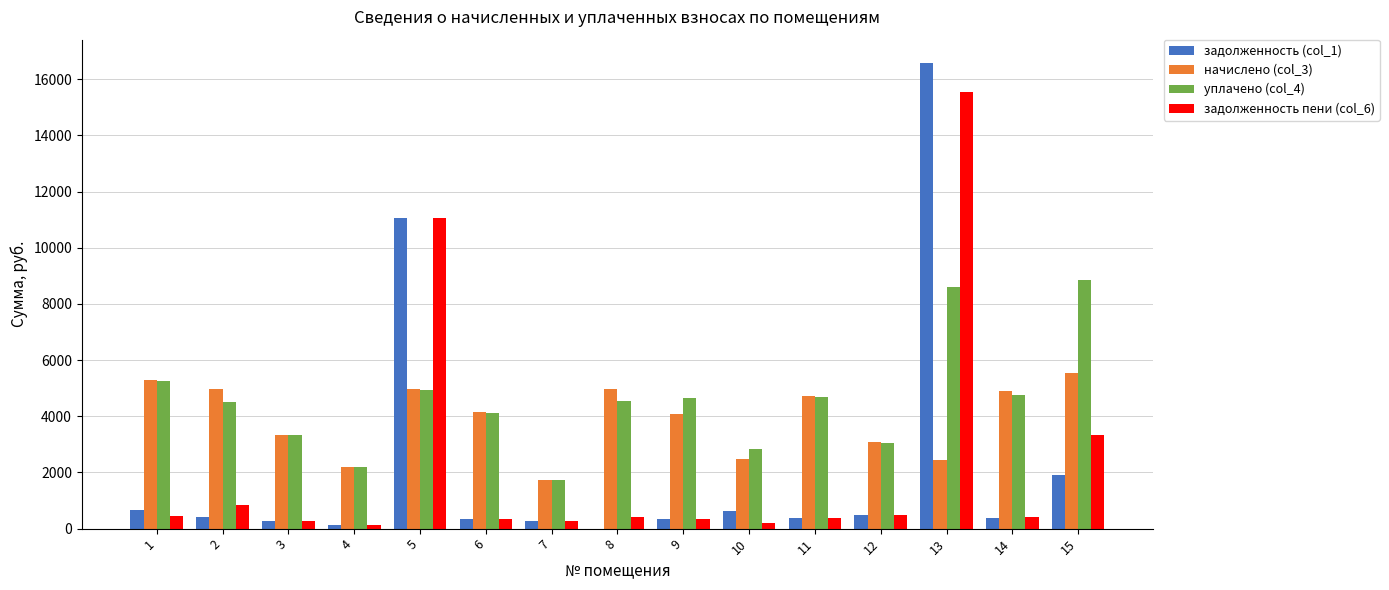

At which category is the sum across all series the highest?

13